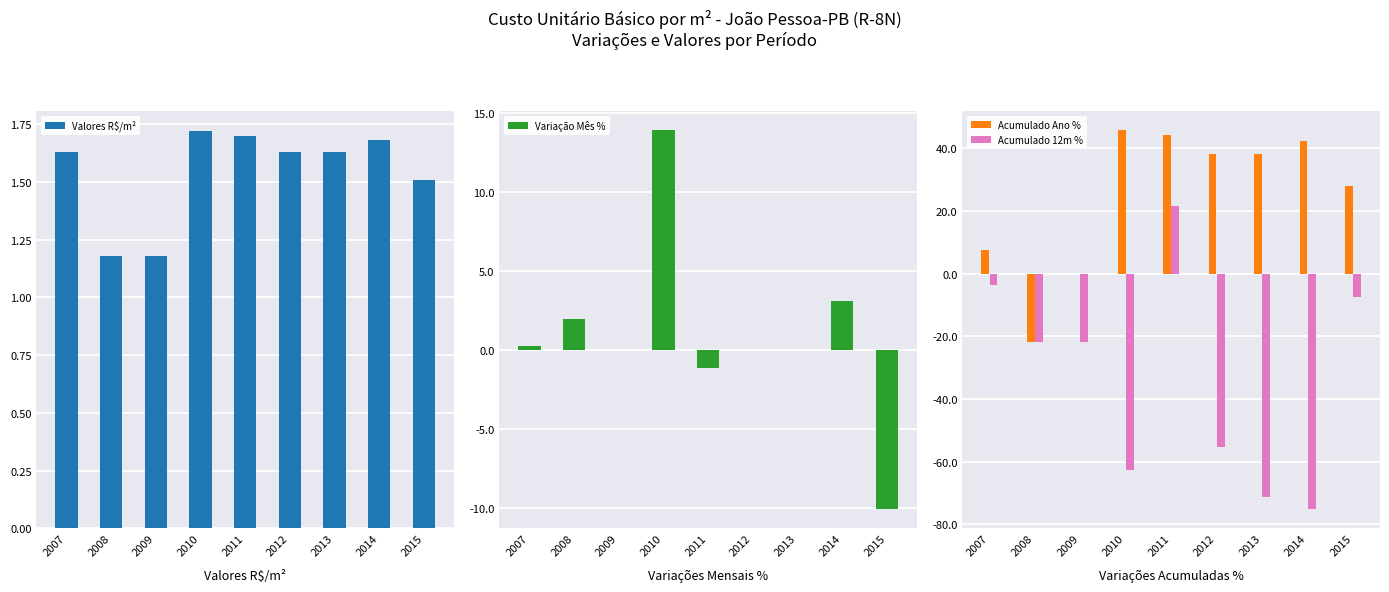

What are all the series names shown in the legend?

Valores R$/m², Variação Mês %, Acumulado Ano %, Acumulado 12m %